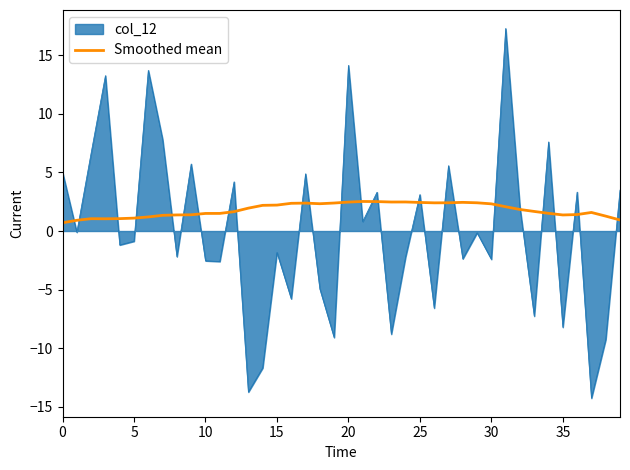

List the series in order of their overall mean, lowest first.

col_12, Smoothed mean